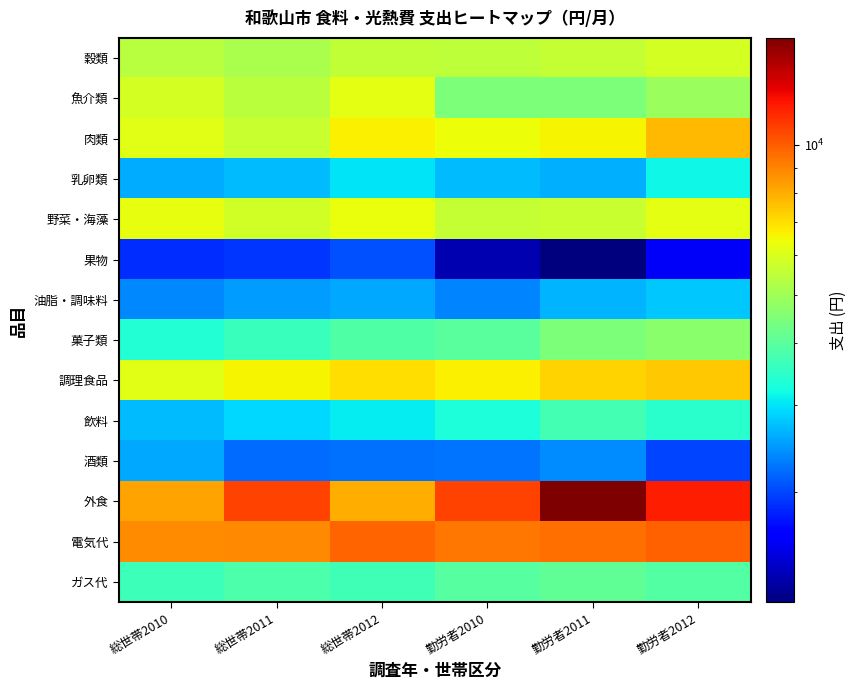

Reading right to left, what are all the values shown in this chart?

穀類: 勤労者2012=5908	勤労者2011=5583	勤労者2010=5490	総世帯2012=5514	総世帯2011=5136	総世帯2010=5351
魚介類: 勤労者2012=4889	勤労者2011=4459	勤労者2010=4468	総世帯2012=6221	総世帯2011=5399	総世帯2010=5859
肉類: 勤労者2012=7752	勤労者2011=6591	勤労者2010=6392	総世帯2012=6671	総世帯2011=5635	総世帯2010=6154
乳卵類: 勤労者2012=3143	勤労者2011=2637	勤労者2010=2695	総世帯2012=2993	総世帯2011=2695	総世帯2010=2591
野菜・海藻: 勤労者2012=6209	勤労者2011=5645	勤労者2010=5573	総世帯2012=6316	総世帯2011=5844	総世帯2010=6233
果物: 勤労者2012=1598	勤労者2011=1203	勤労者2010=1353	総世帯2012=2064	総世帯2011=1915	総世帯2010=1868
油脂・調味料: 勤労者2012=2779	勤労者2011=2660	勤労者2010=2344	総世帯2012=2574	総世帯2011=2498	総世帯2010=2360
菓子類: 勤労者2012=4672	勤労者2011=4475	勤労者2010=3989	総世帯2012=3866	総世帯2011=3612	総世帯2010=3353
調理食品: 勤労者2012=7452	勤労者2011=7195	勤労者2010=6649	総世帯2012=7021	総世帯2011=6582	総世帯2010=6152
飲料: 勤労者2012=3419	勤労者2011=3707	勤労者2010=3297	総世帯2012=3048	総世帯2011=2916	総世帯2010=2718
酒類: 勤労者2012=1990	勤労者2011=2391	勤労者2010=2255	総世帯2012=2222	総世帯2011=2202	総世帯2010=2561
外食: 勤労者2012=11919	勤労者2011=16420	勤労者2010=10726	総世帯2012=8011	総世帯2011=10722	総世帯2010=8249
電気代: 勤労者2012=9858	勤労者2011=9463	勤労者2010=9296	総世帯2012=9843	総世帯2011=8898	総世帯2010=8787
ガス代: 勤労者2012=3924	勤労者2011=4091	勤労者2010=3972	総世帯2012=3688	総世帯2011=3851	総世帯2010=3645